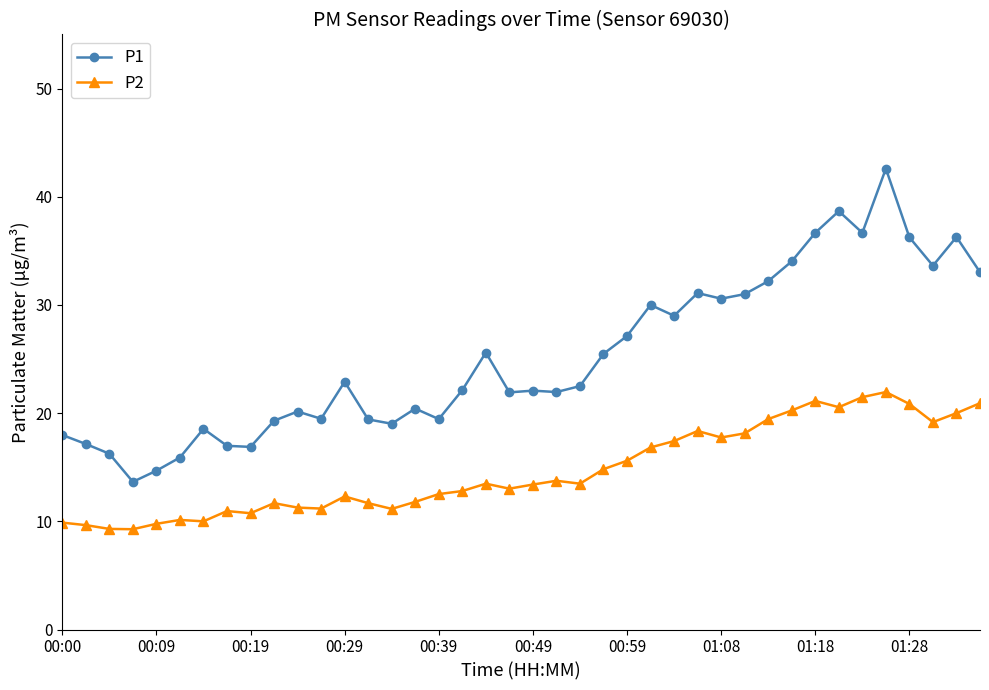

What is the lowest value of the P2 series?

9.3